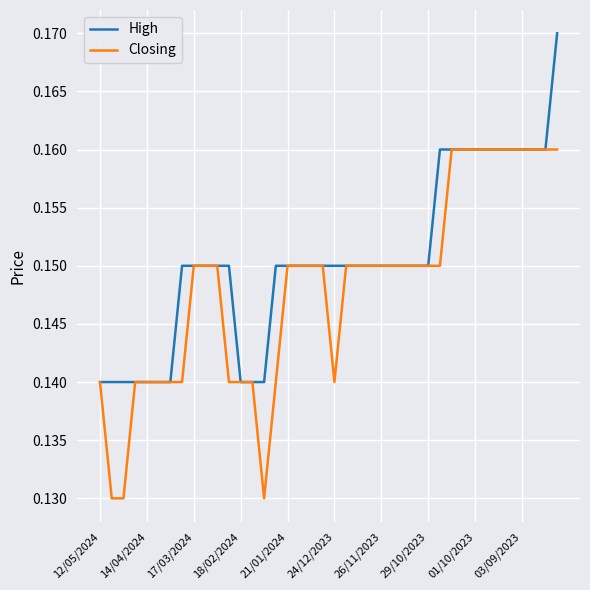

Which series has the largest total across all categories?

High